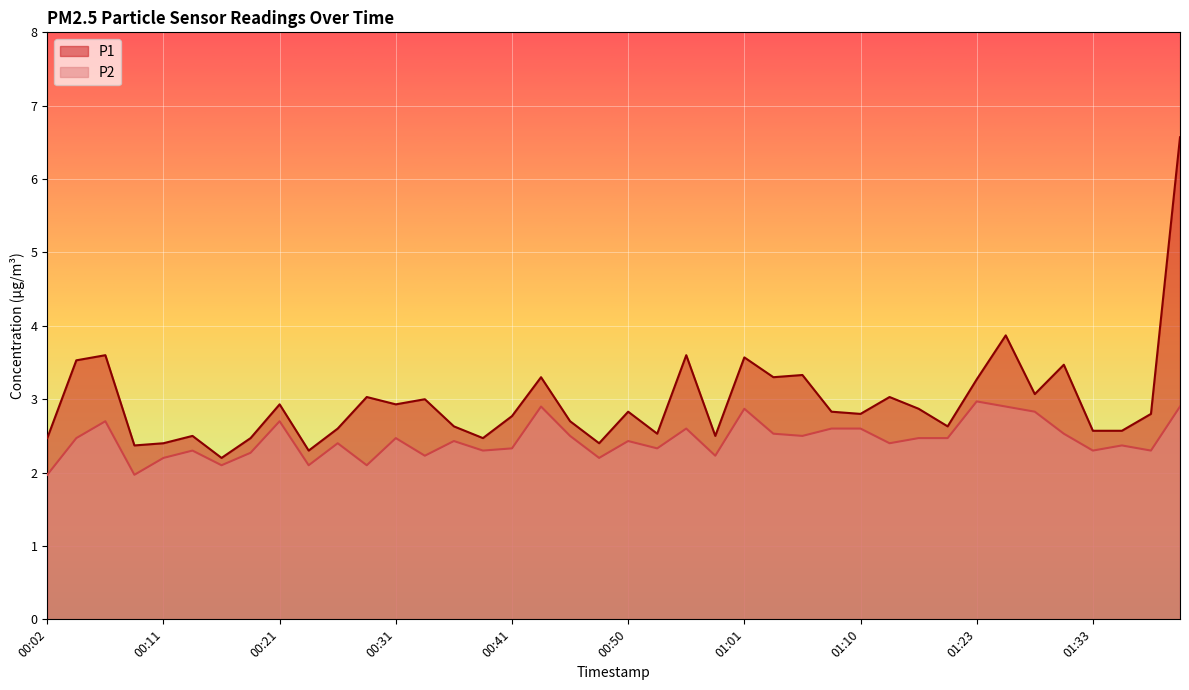

What is the spread (max minus min) of values at 01:23?

0.3